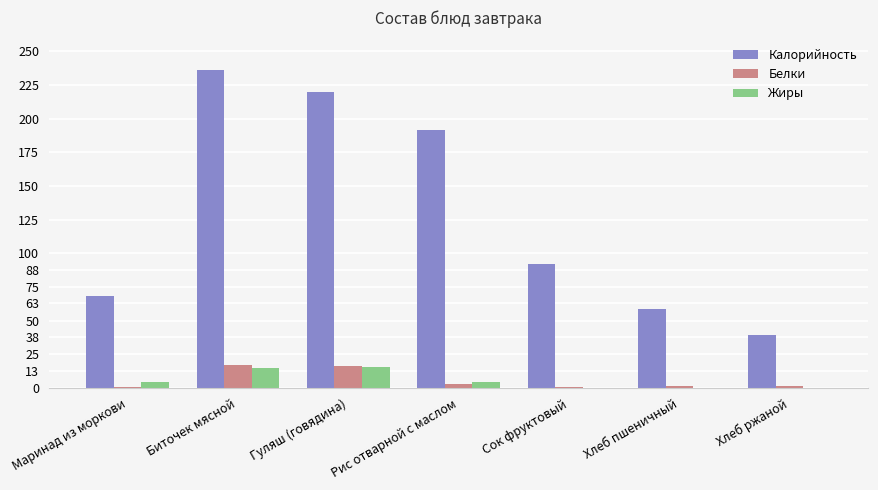

True or false: Калорийность has a value of 44.4 at Сок фруктовый.

False